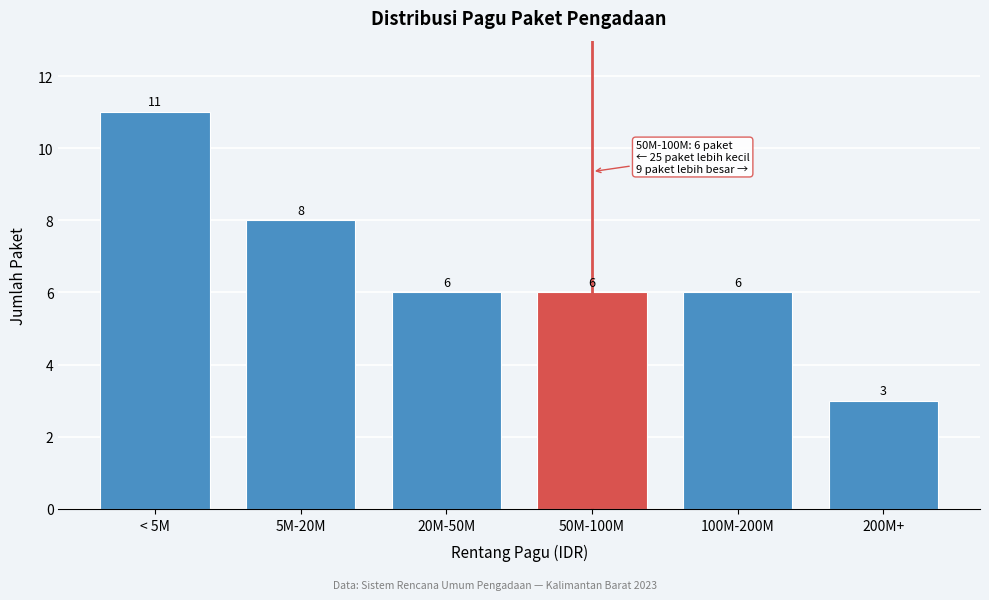

Reading left to right, transcribe all the data shown in this chart.

< 5M=11	5M-20M=8	20M-50M=6	50M-100M=6	100M-200M=6	200M+=3